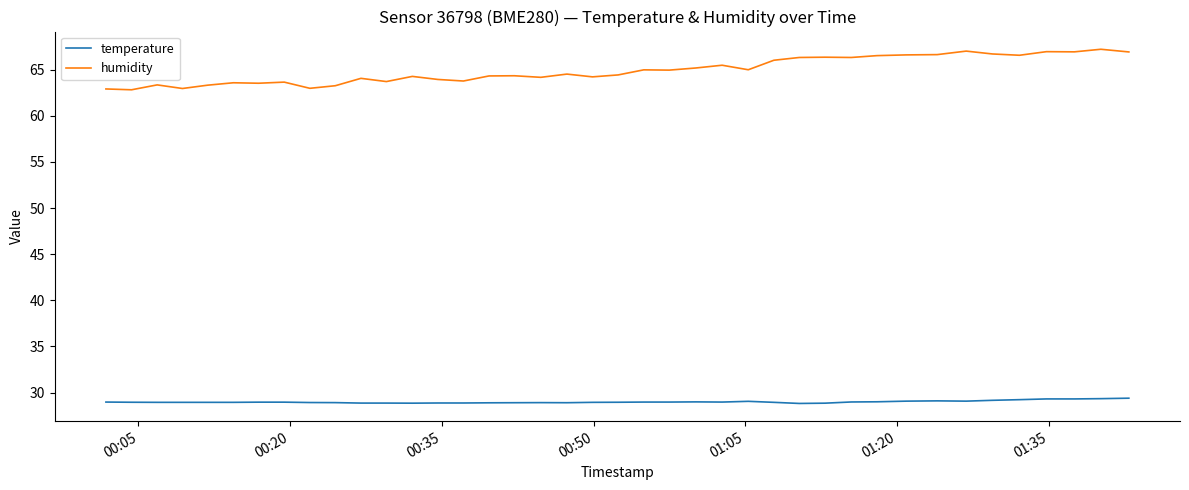

True or false: temperature and humidity intersect in this chart.

False